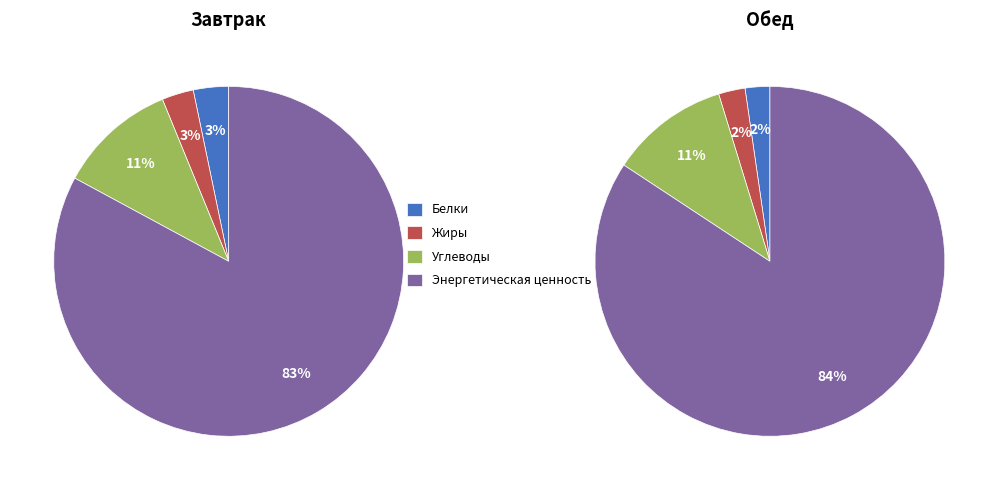

Rank the categories by Завтрак value from lowest to highest.

Жиры, Белки, Углеводы, Энергетическая ценность